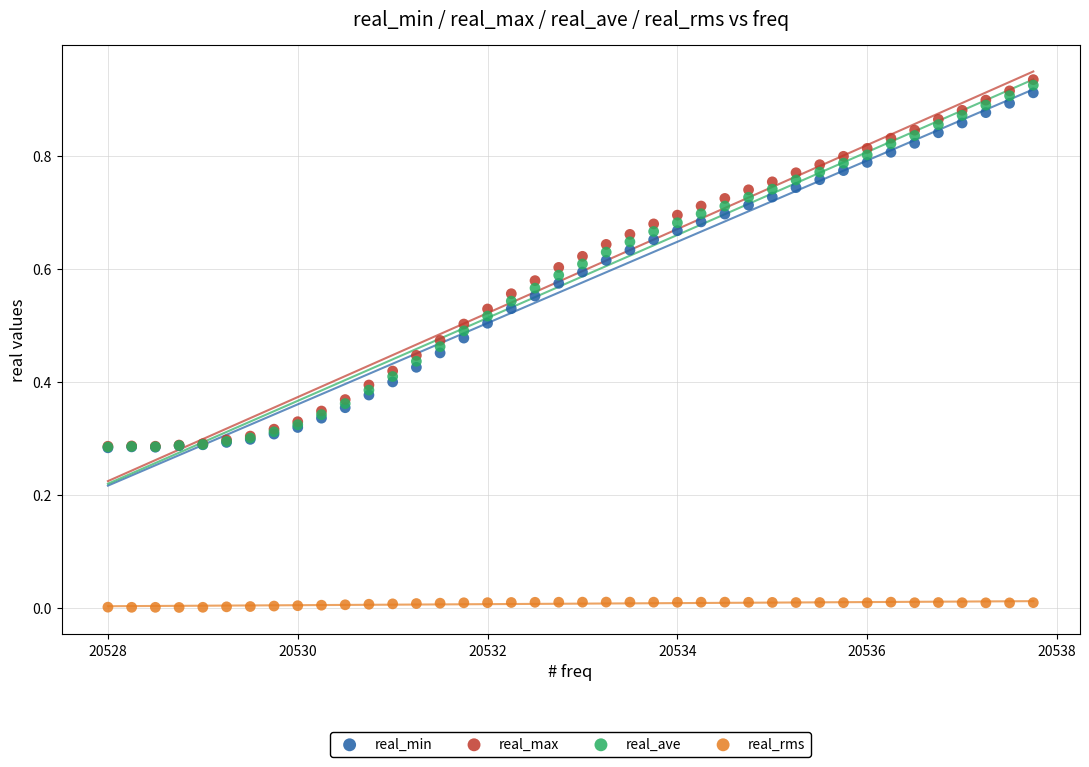

What are all the series names shown in the legend?

real_min, real_max, real_ave, real_rms